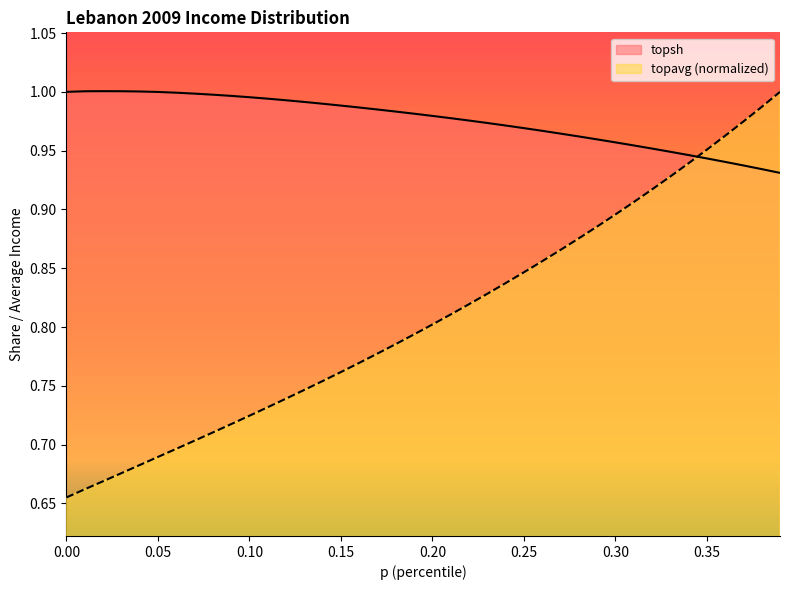

What is the difference between the maximum and minimum values in the topsh series?

0.1